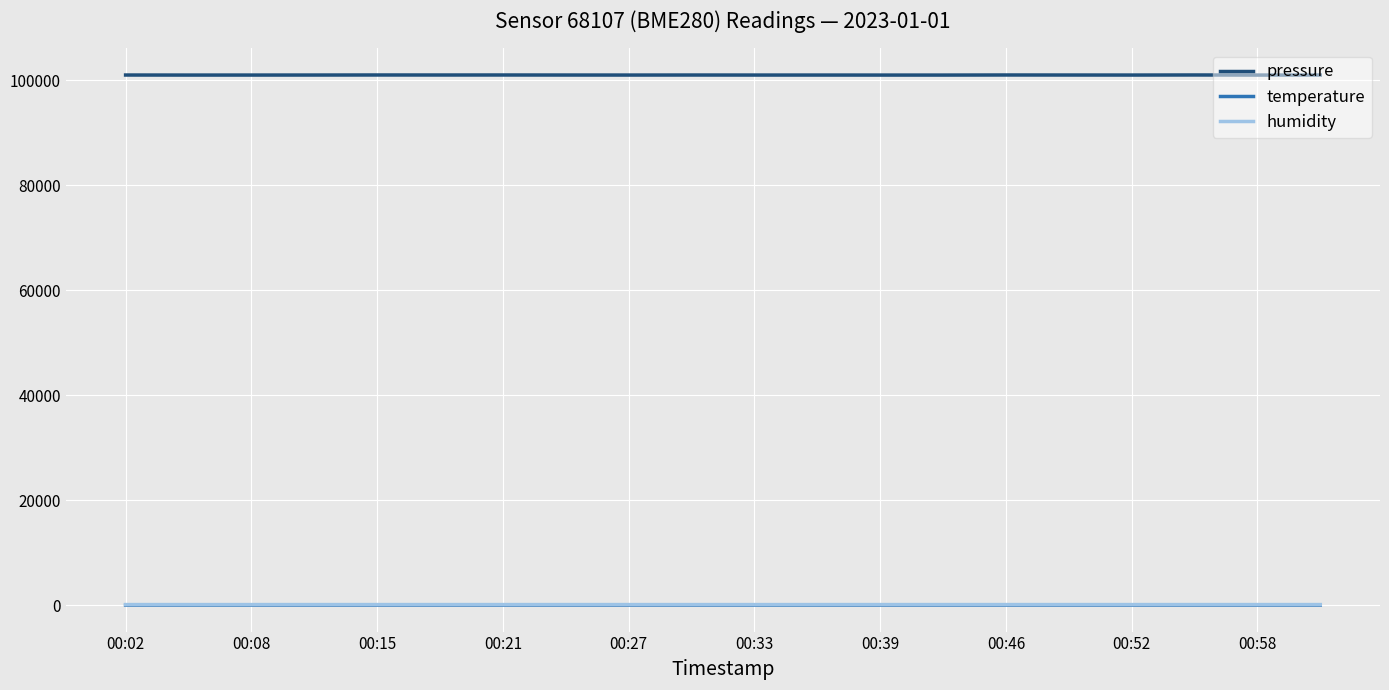

True or false: pressure and humidity intersect in this chart.

False